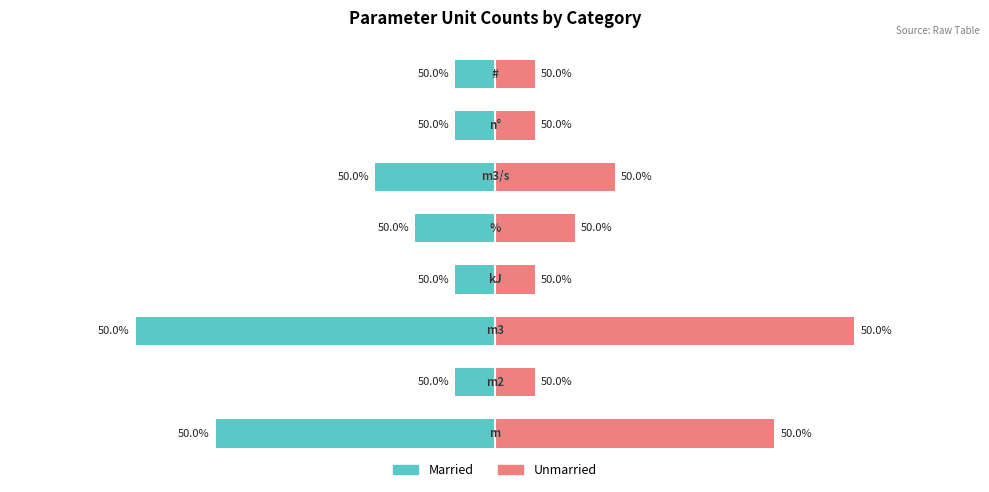

The value of Unmarried at 2 is 13. True or false?

False